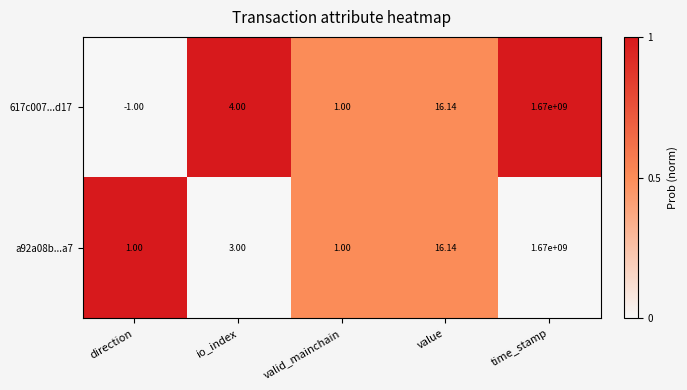

At which label is a92a08b...a7 closest to 835000000?

value